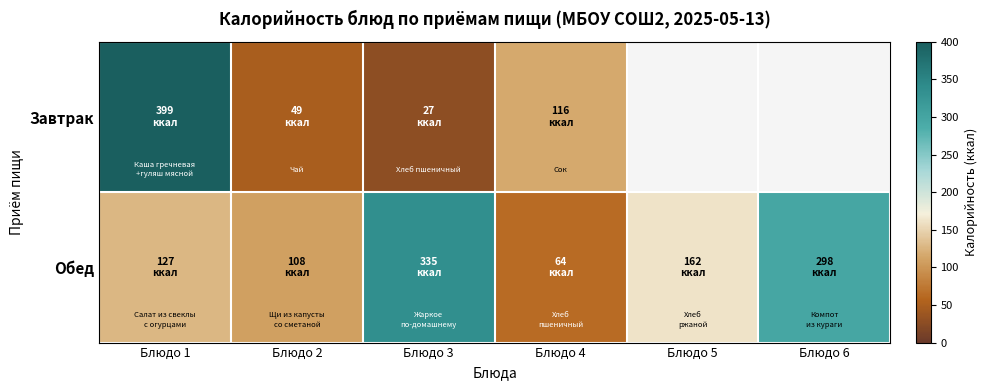

What is the maximum value shown in the chart?

399.0